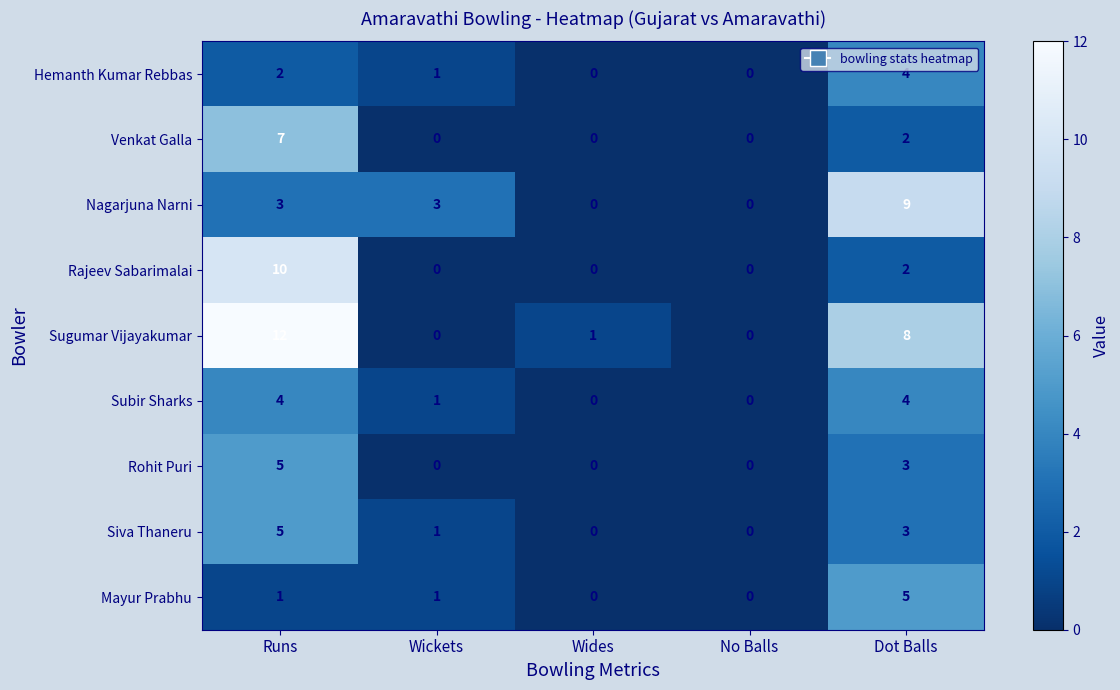

What is the approximate value of Siva Thaneru at Dot Balls?

3